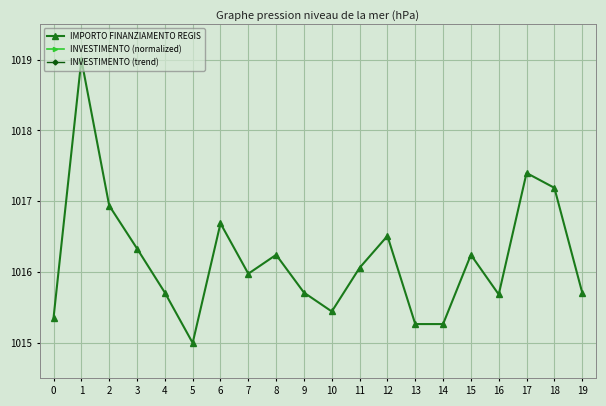

True or false: INVESTIMENTO (trend) and IMPORTO FINANZIAMENTO REGIS intersect in this chart.

False